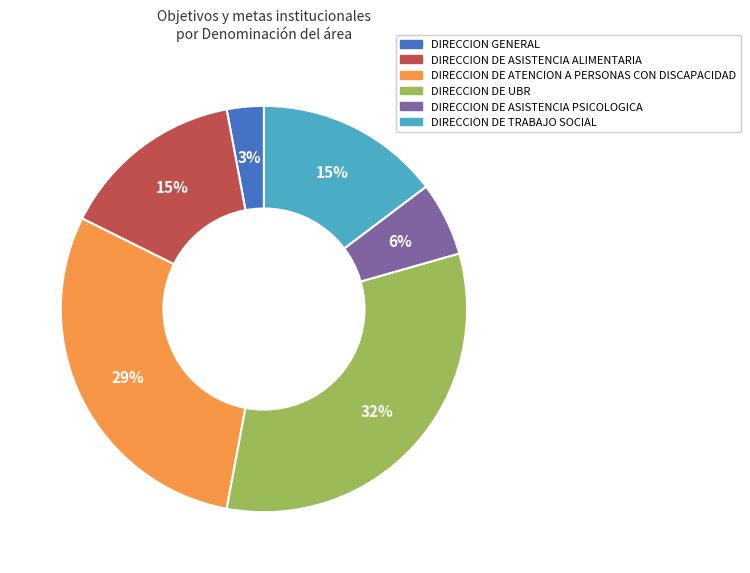

The DIRECCION DE ATENCION A PERSONAS CON DISCAPACIDAD slice represents 15% of the pie. True or false?

False